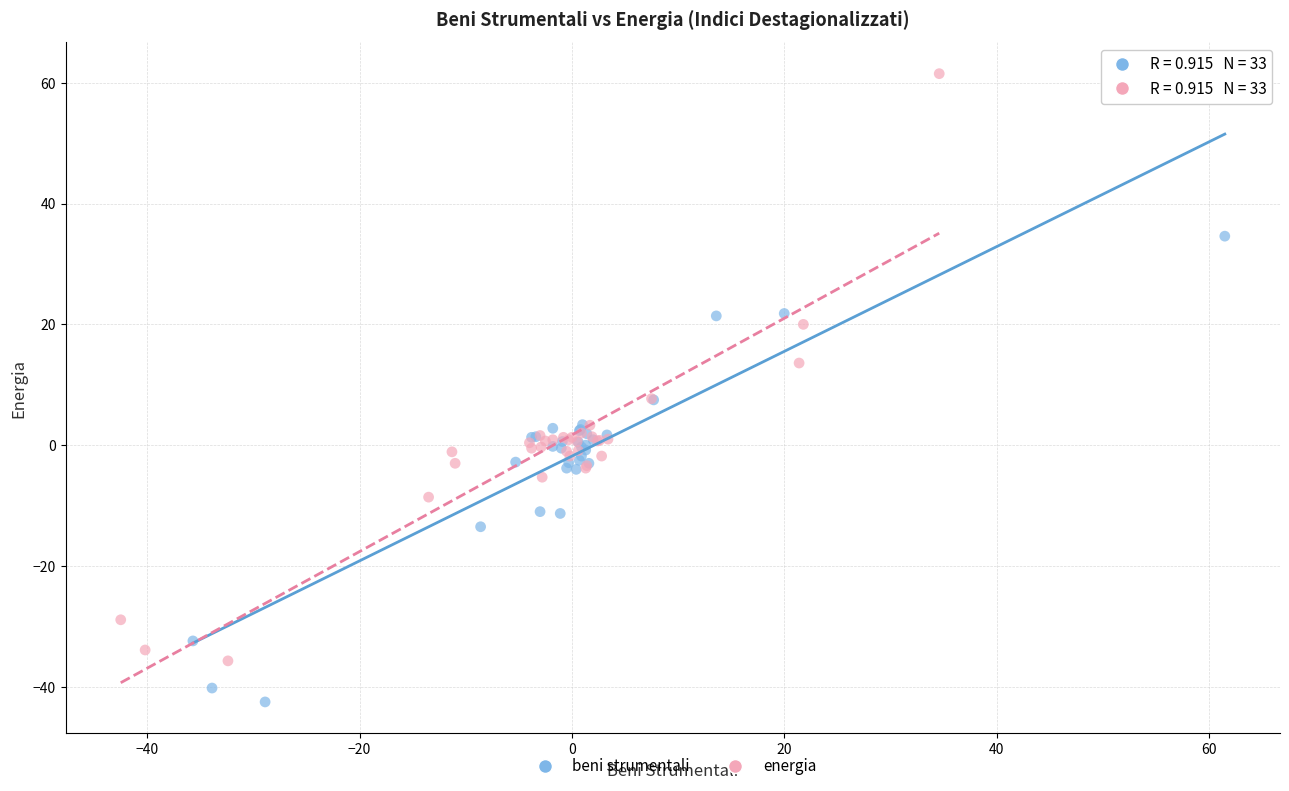

Which series reaches the minimum Y coordinate?

beni strumentali